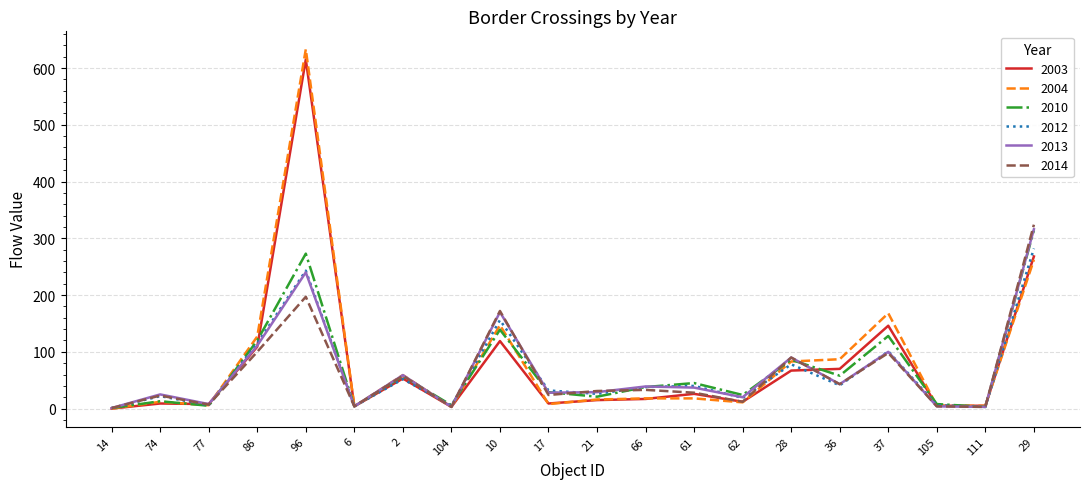

At which category is the sum across all series the highest?

96